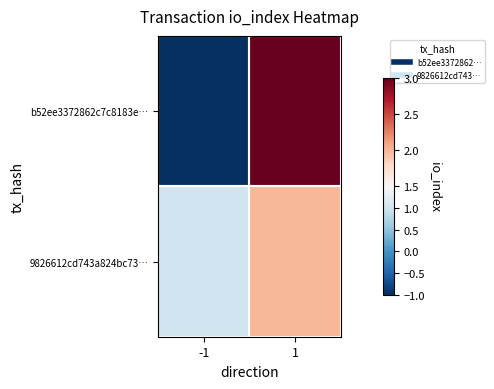

Which category has the highest value across all series?

1